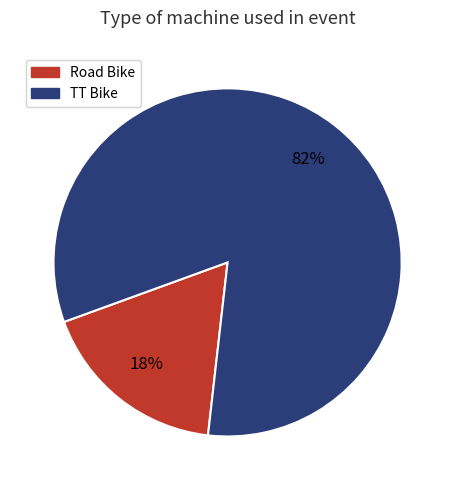

Which category accounts for the majority?

TT Bike